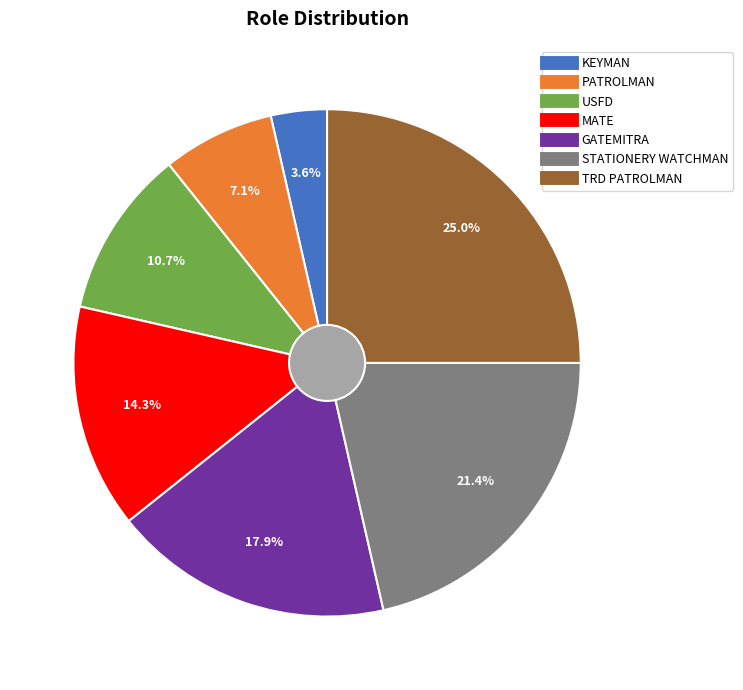

Which has a higher value, GATEMITRA or MATE?

GATEMITRA